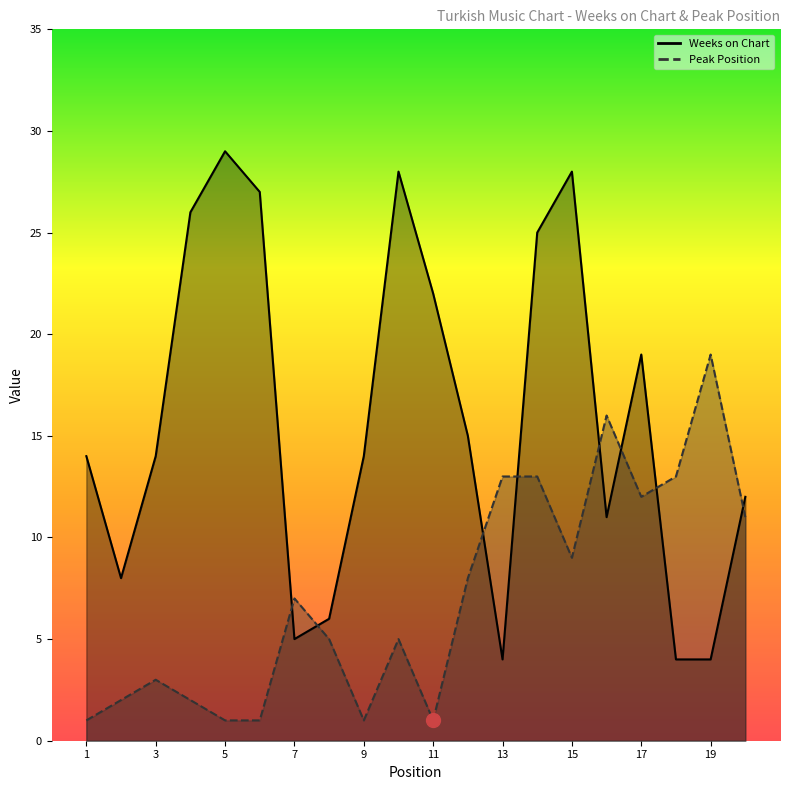

At which category does Peak Position reach its first local peak?

3